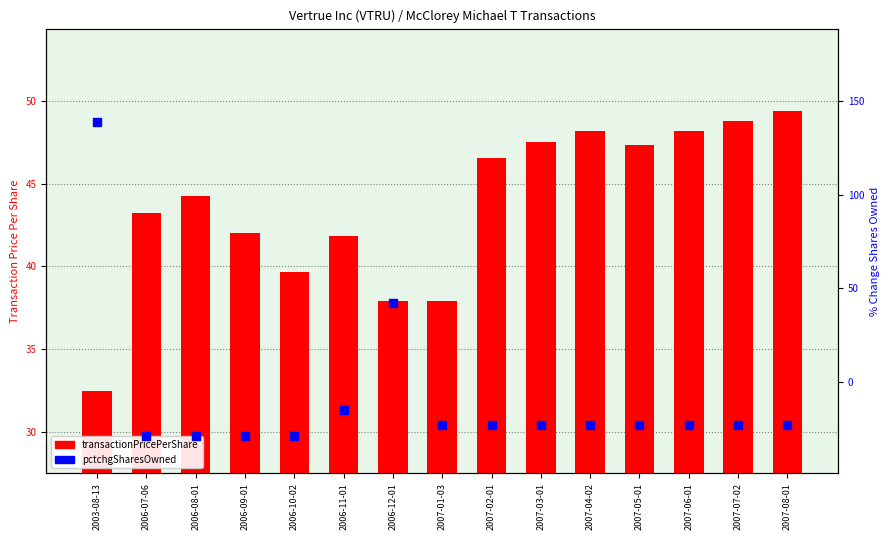

At how many categories does at least one series exceed 50?

1